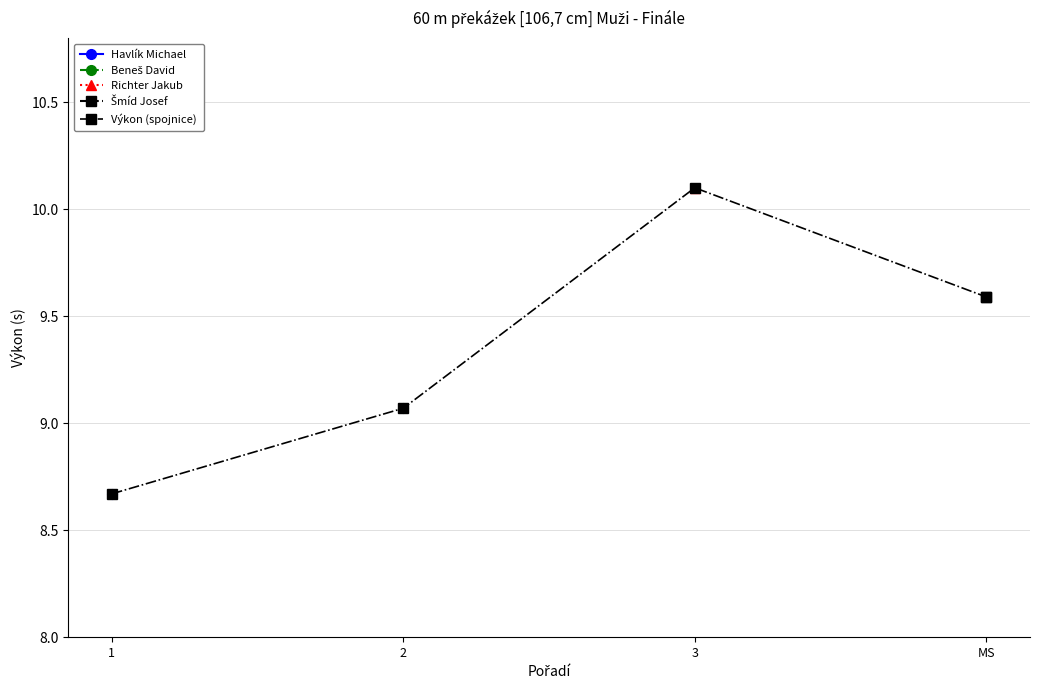

What position from the right is 2?

3